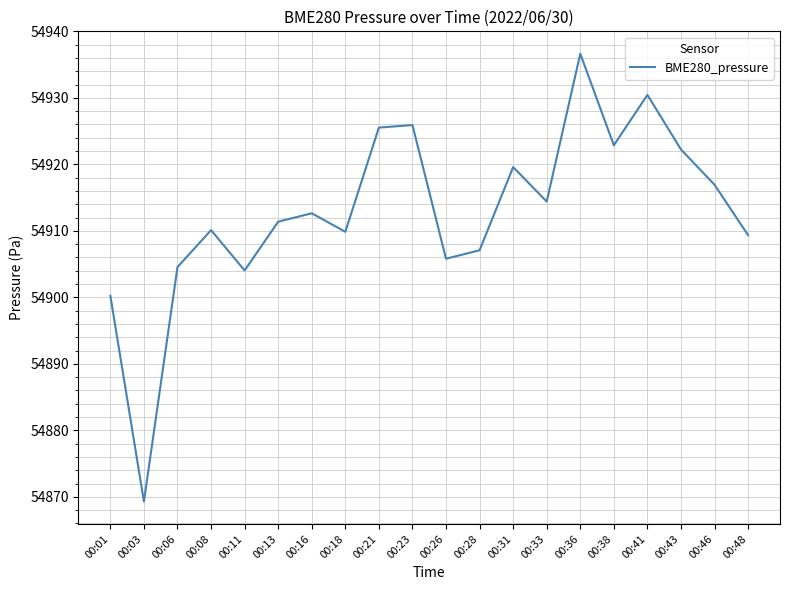

What is the minimum value shown in the chart?

54869.3